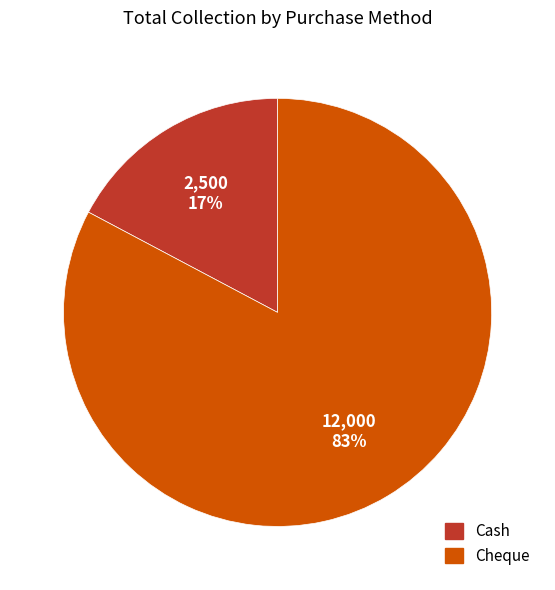

Count the number of slices in the pie.

2